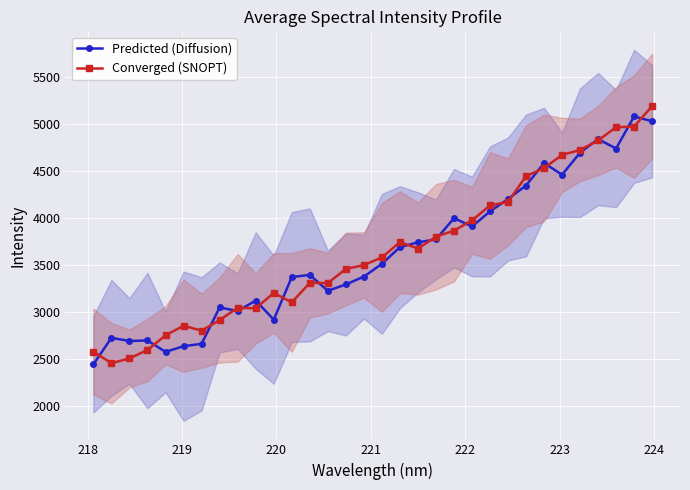

What are all the series names shown in the legend?

Predicted (Diffusion), Converged (SNOPT)